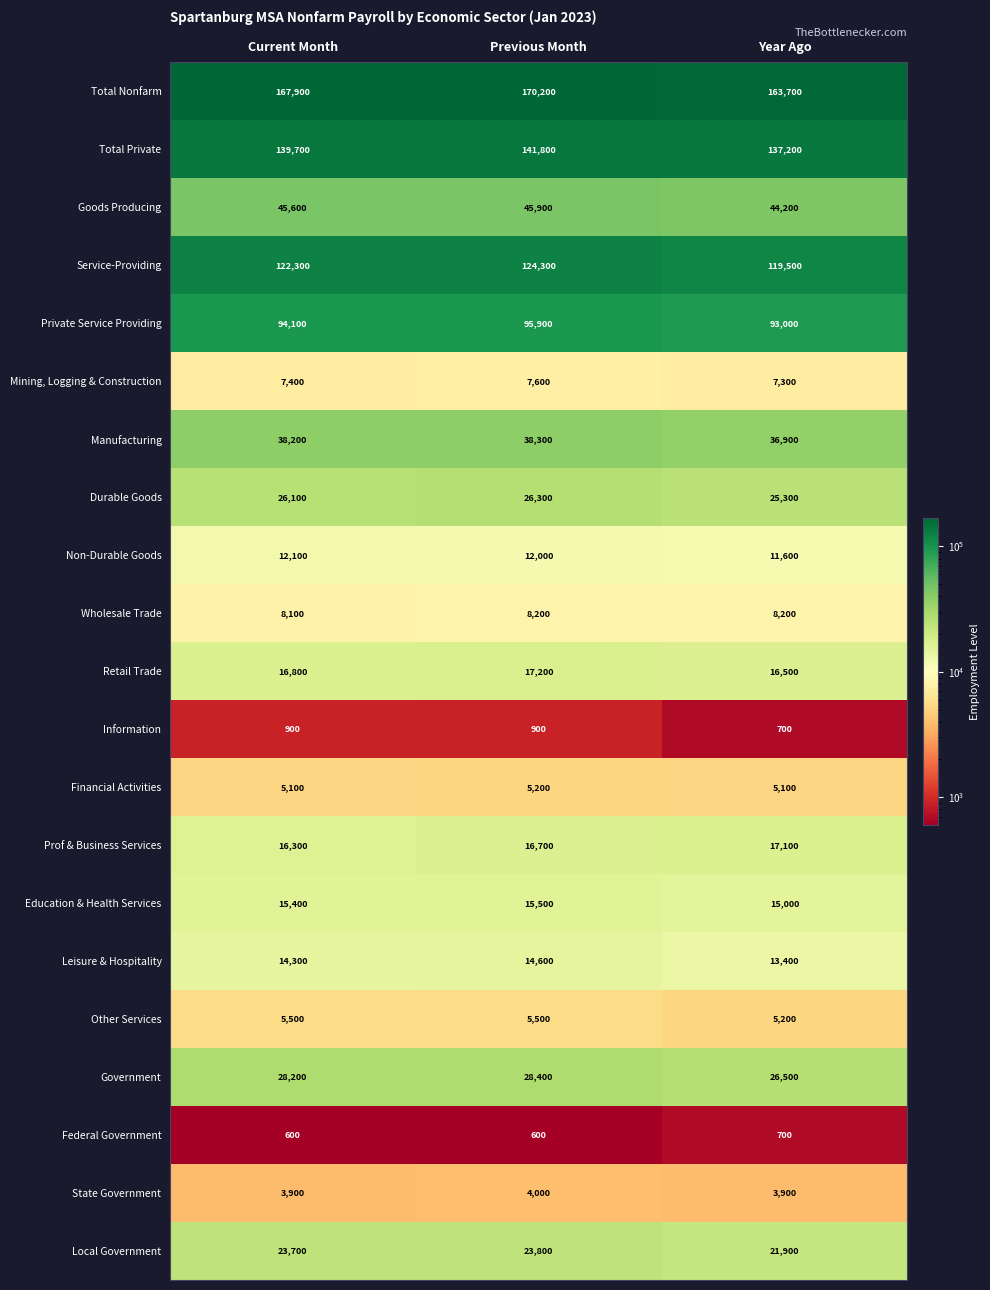

The value of Total Nonfarm at Year Ago is 163700. True or false?

True